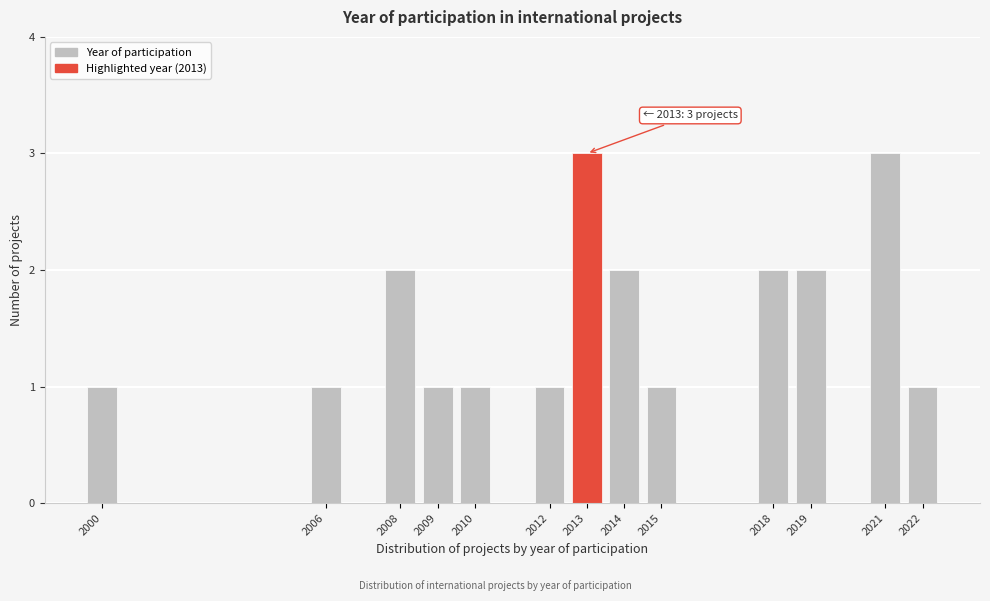

Reading left to right, extract all data points from this chart.

2000=1	2006=1	2008=2	2009=1	2010=1	2012=1	2013=3	2014=2	2015=1	2018=2	2019=2	2021=3	2022=1